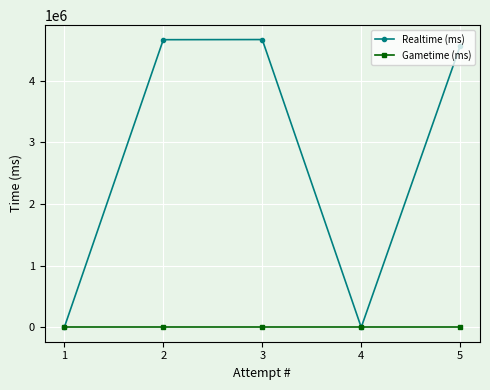

At which label is Realtime (ms) closest to 2334984?

5